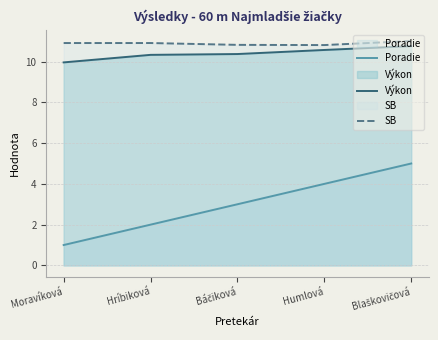

What is the difference between the second highest and second lowest values in the Výkon series?

0.2